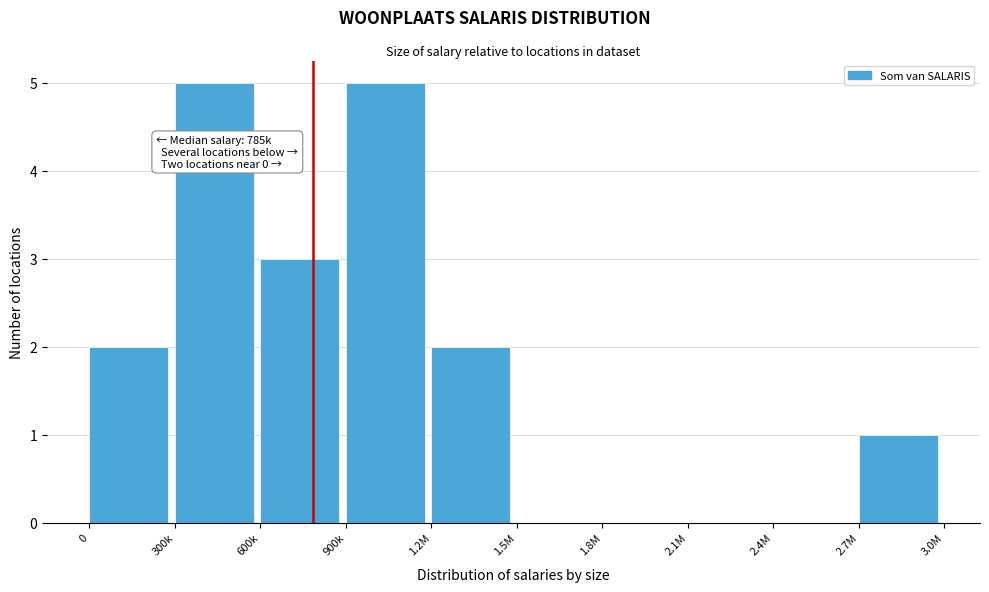

Reading left to right, what are all the values shown in this chart?

0=2	300k=5	600k=3	900k=5	1.2M=2	1.5M=0	1.8M=0	2.1M=0	2.4M=0	2.7M=1